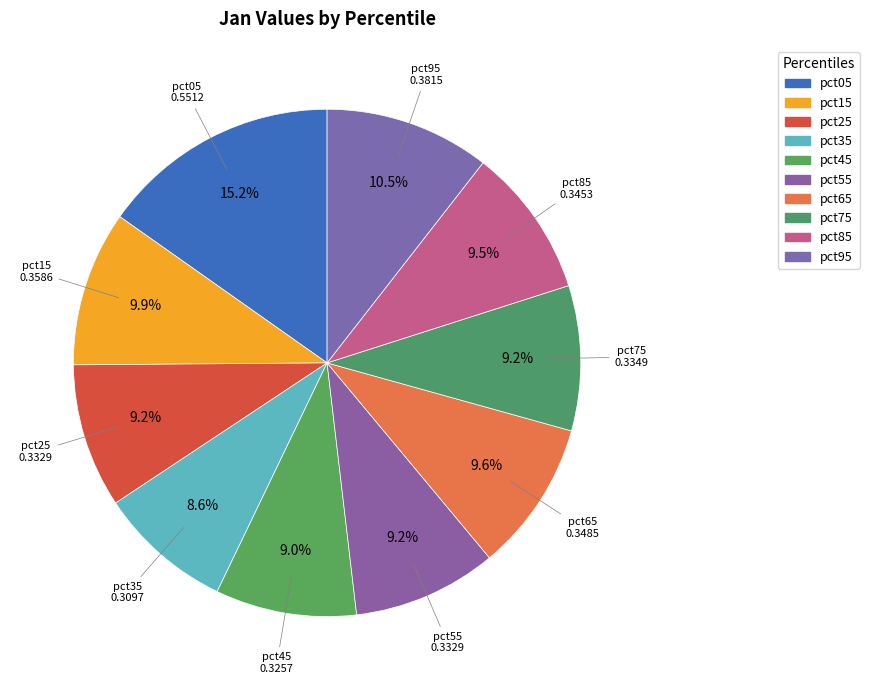

Rank the categories by value from lowest to highest.

pct35, pct45, pct25, pct55, pct75, pct85, pct65, pct15, pct95, pct05